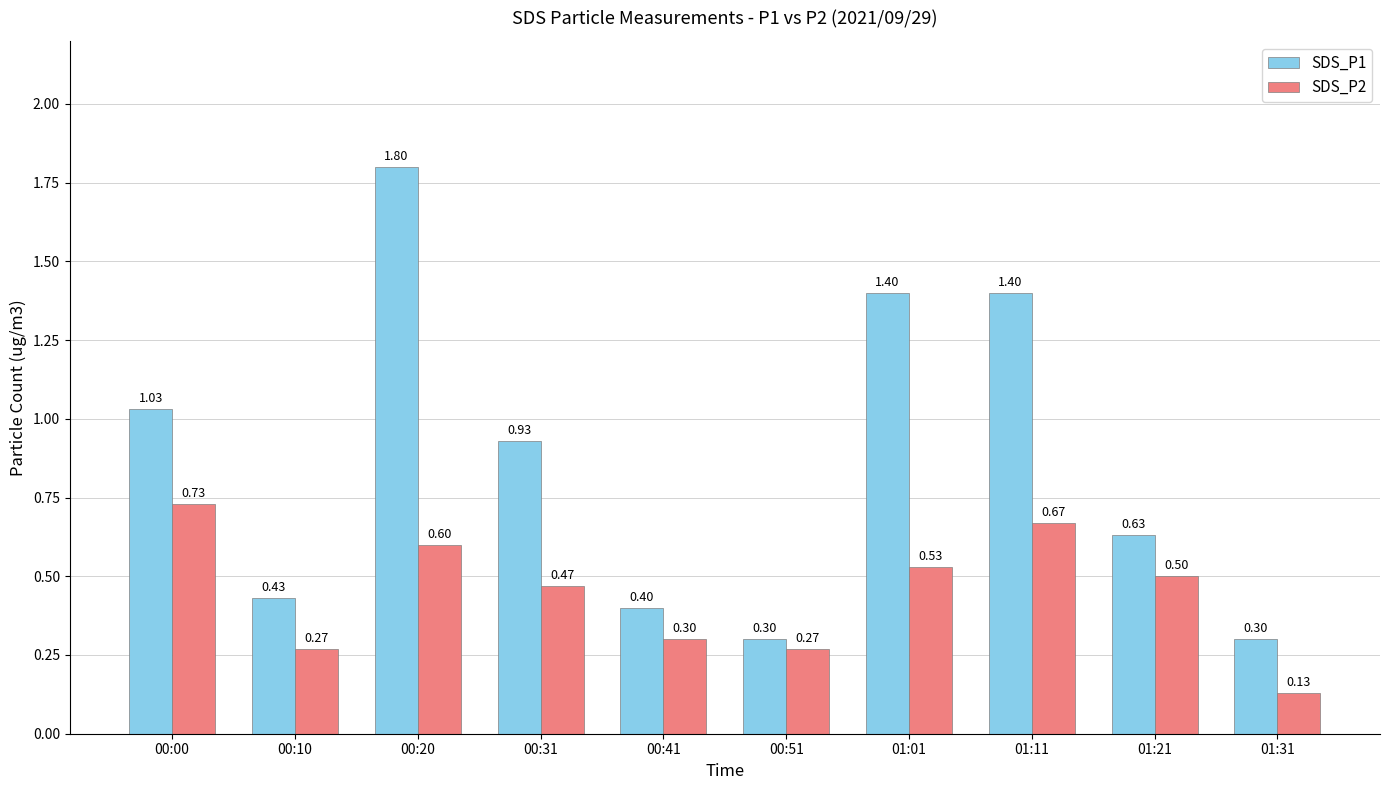

Which series has the largest total across all categories?

SDS_P1